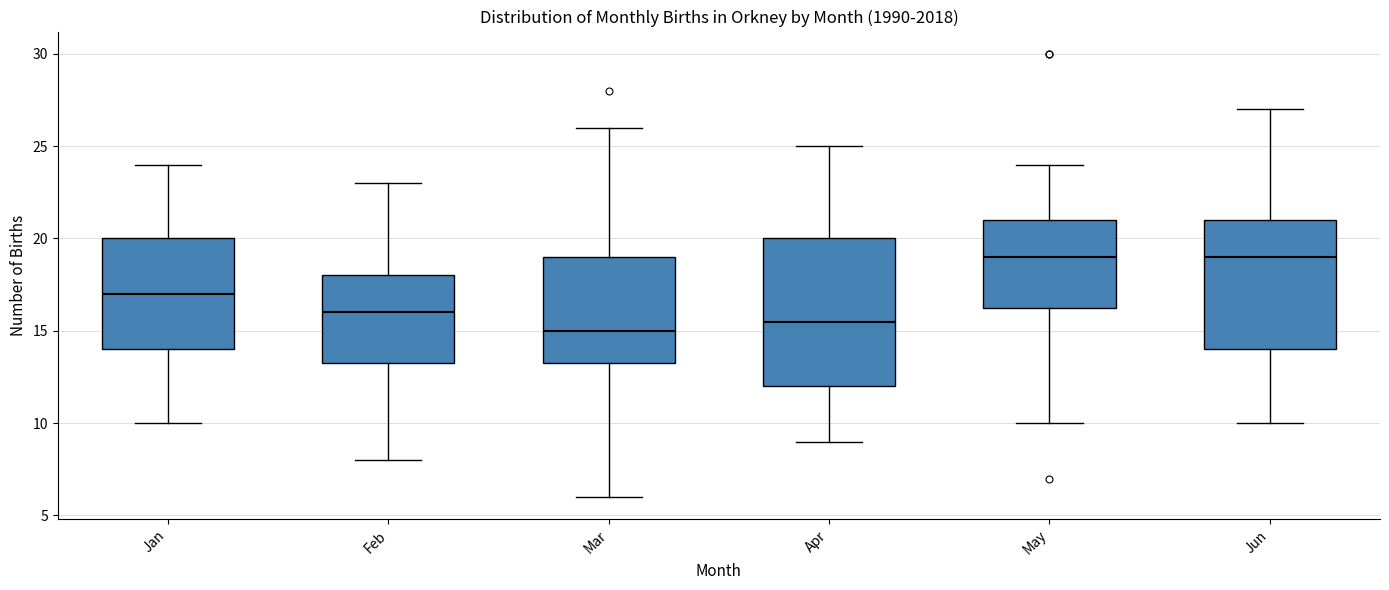

Comparing the boxes themselves (not the whiskers), which one is the tallest?

Apr